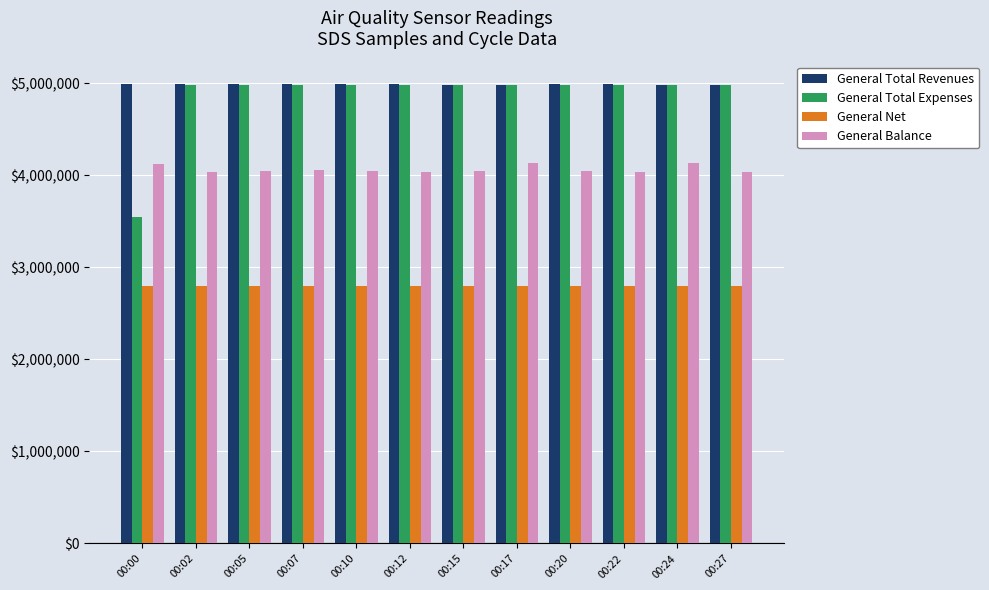

How many data points in General Total Expenses are less than 4986262?

6